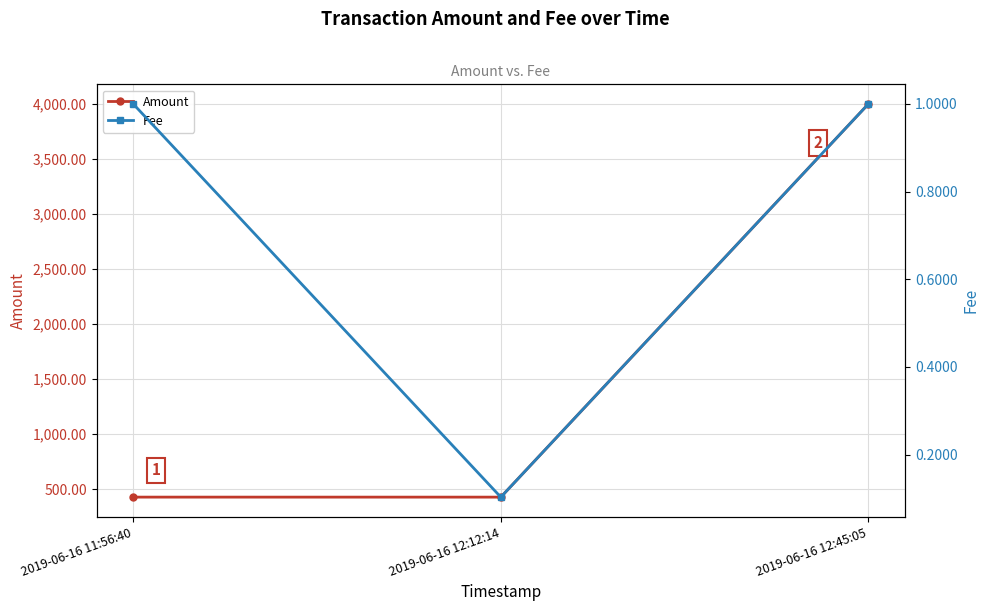

Rank the categories by Fee value from highest to lowest.

2019-06-16 11:56:40, 2019-06-16 12:45:05, 2019-06-16 12:12:14